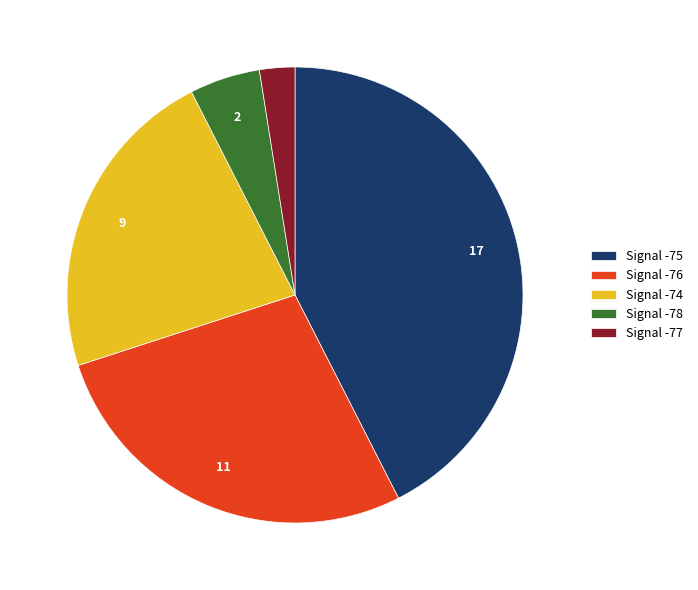

Rank the categories by value from highest to lowest.

Signal -75, Signal -76, Signal -74, Signal -78, Signal -77